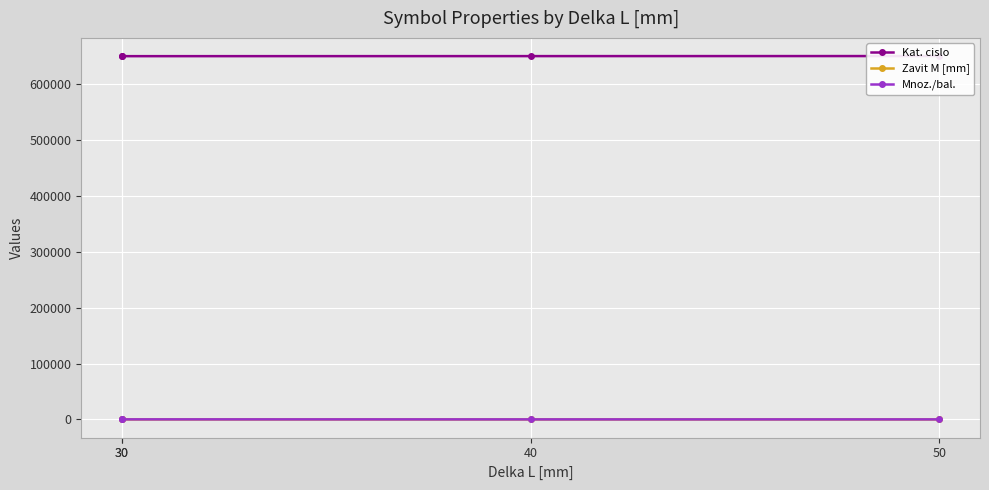

True or false: Zavit M [mm] and Kat. cislo intersect in this chart.

False